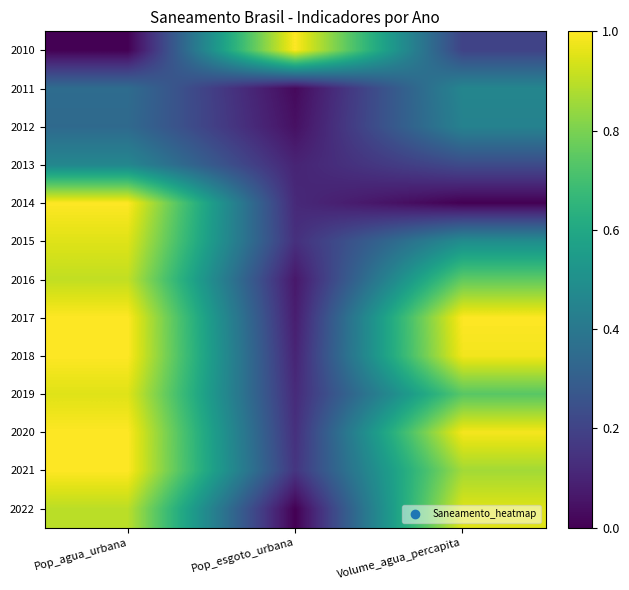

Which has a higher value, Pop_esgoto_urbana or Pop_agua_urbana?

Pop_esgoto_urbana